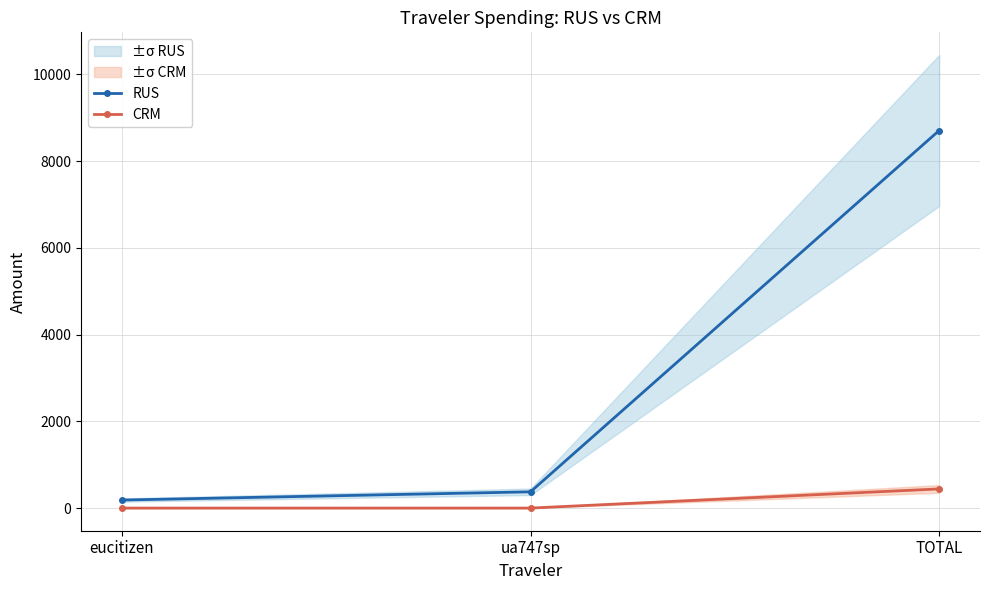

What is the label of the 2nd point from the left?

ua747sp